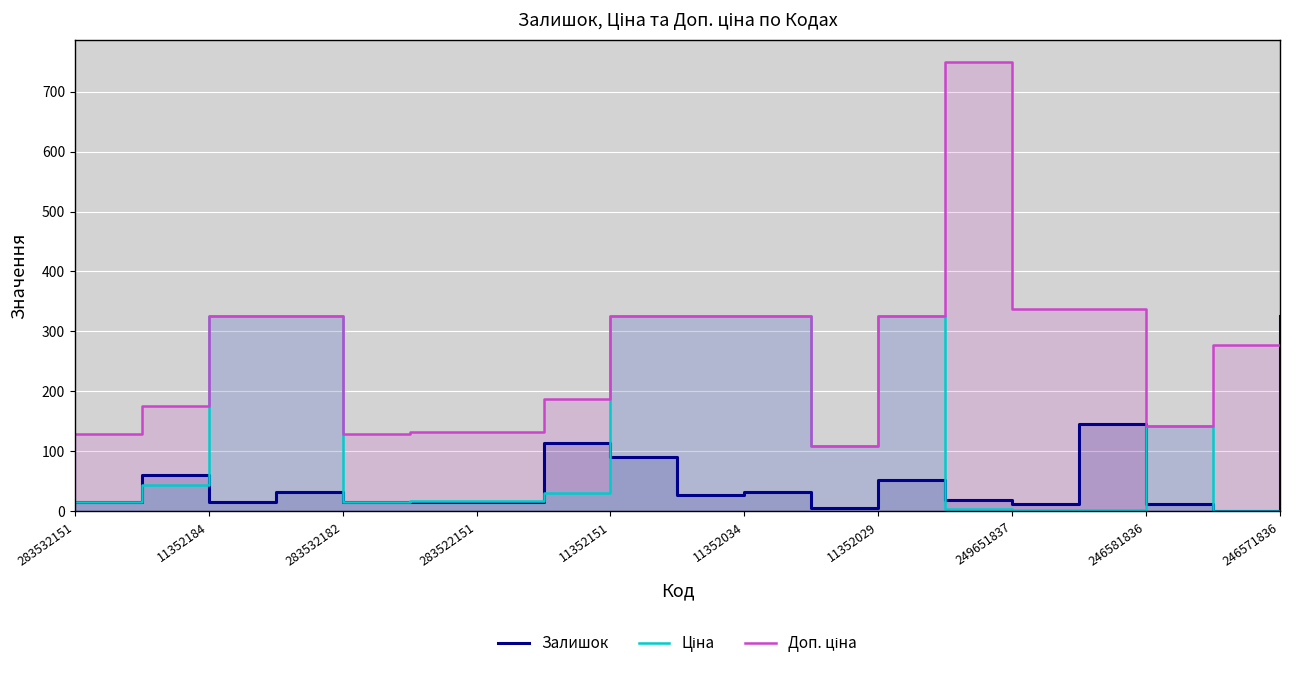

What is the difference between the second highest and second lowest values in the Залишок series?

139.0